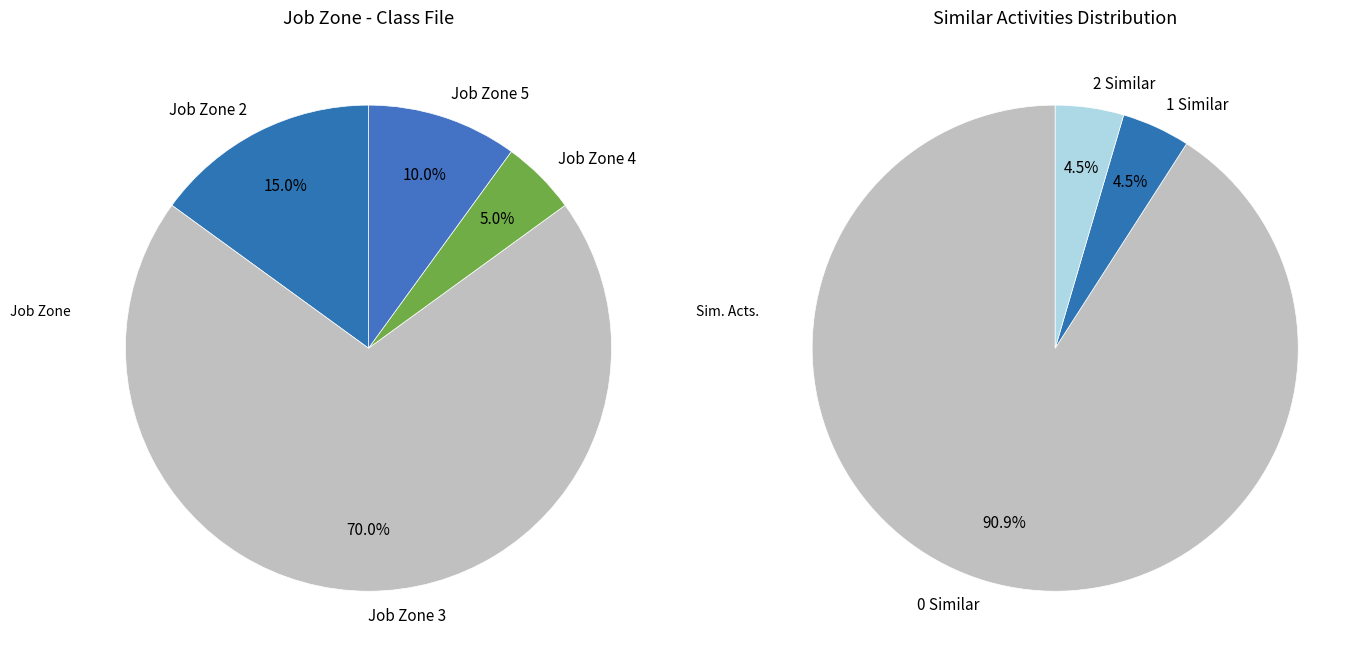

The Job Zone 2 slice represents 25% of the pie. True or false?

False